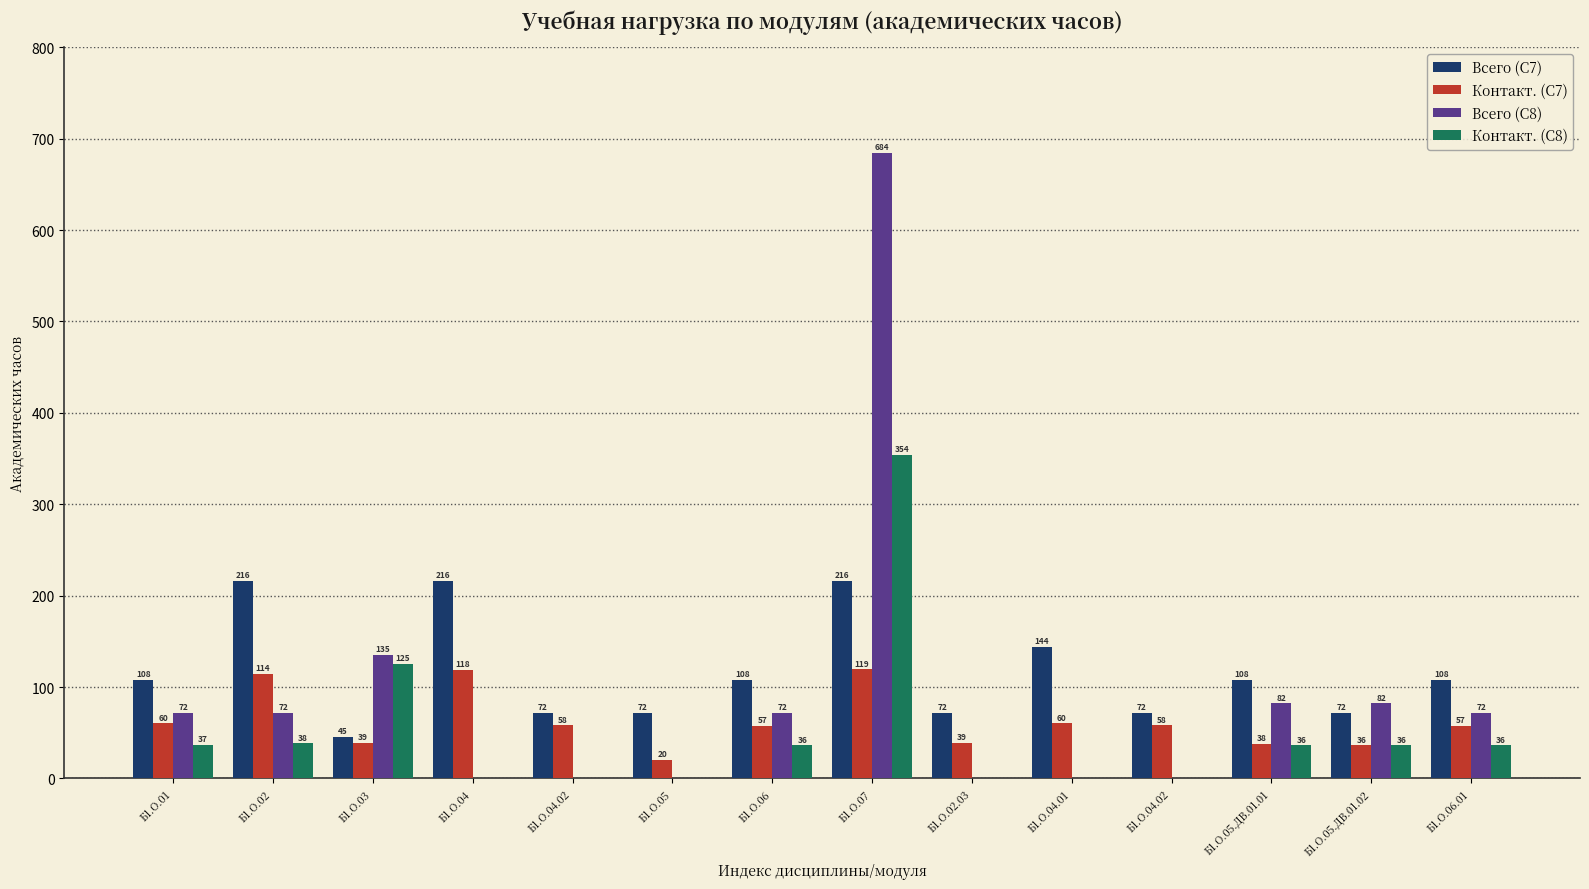

How many distinct data groups are displayed?

4